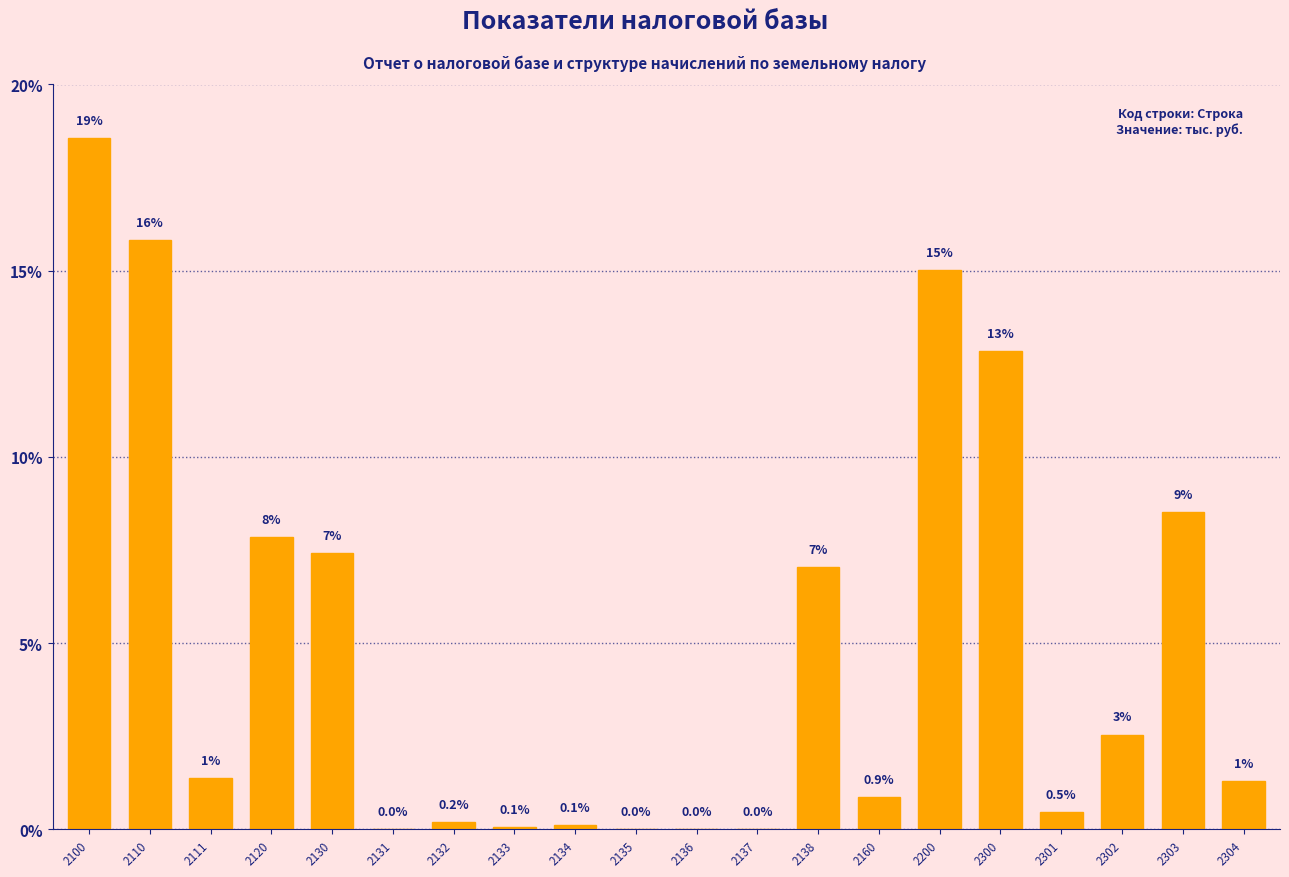

The chart shows a value of 3.4 at 2200. True or false?

False